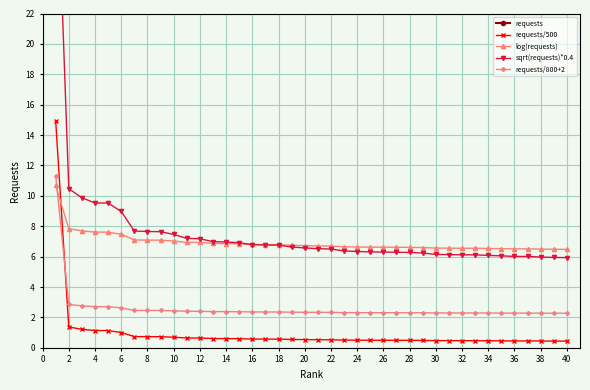

What is the lowest value of the log(requests) series?

6.5